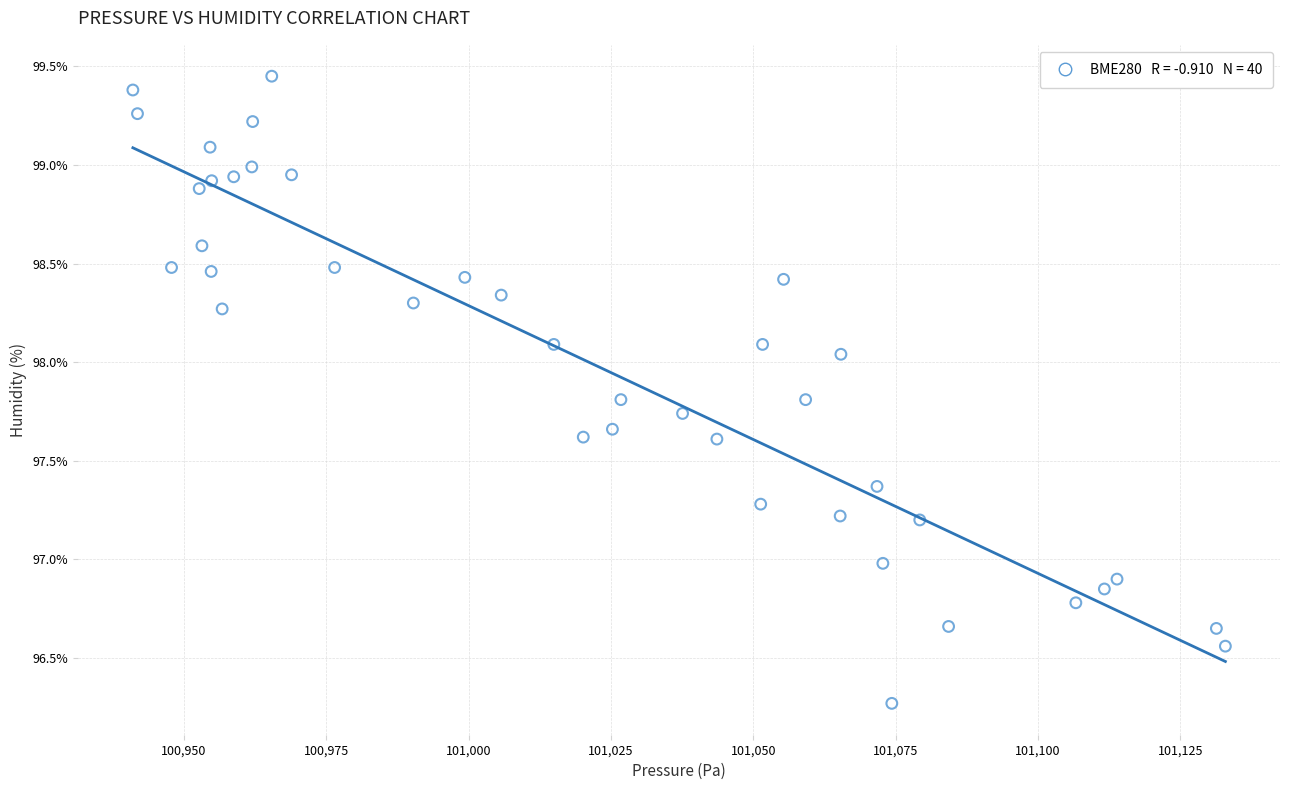

What is the range of X values (max minus min)?

191.9